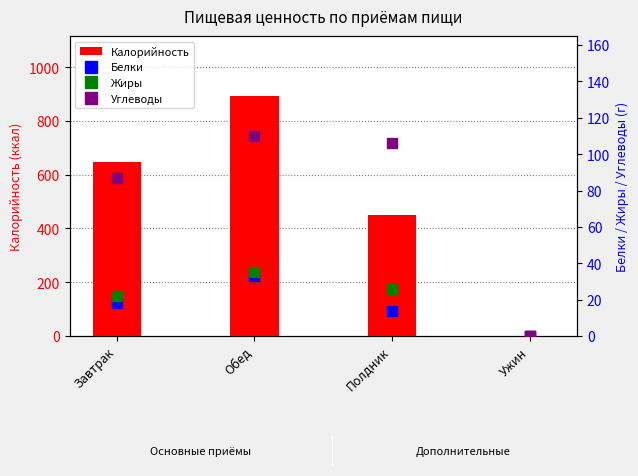

At which category is the sum across all series the highest?

Обед